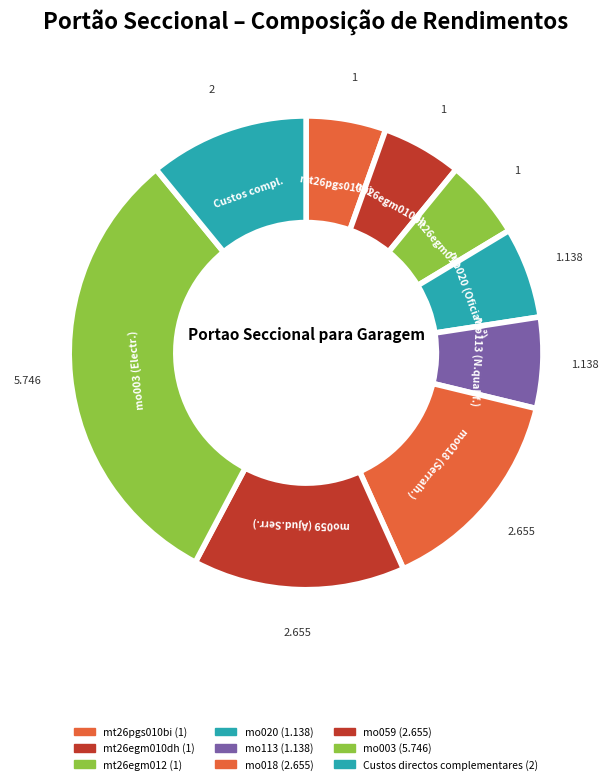

Does mo018 (Serralh.) represent more than half of the total?

No